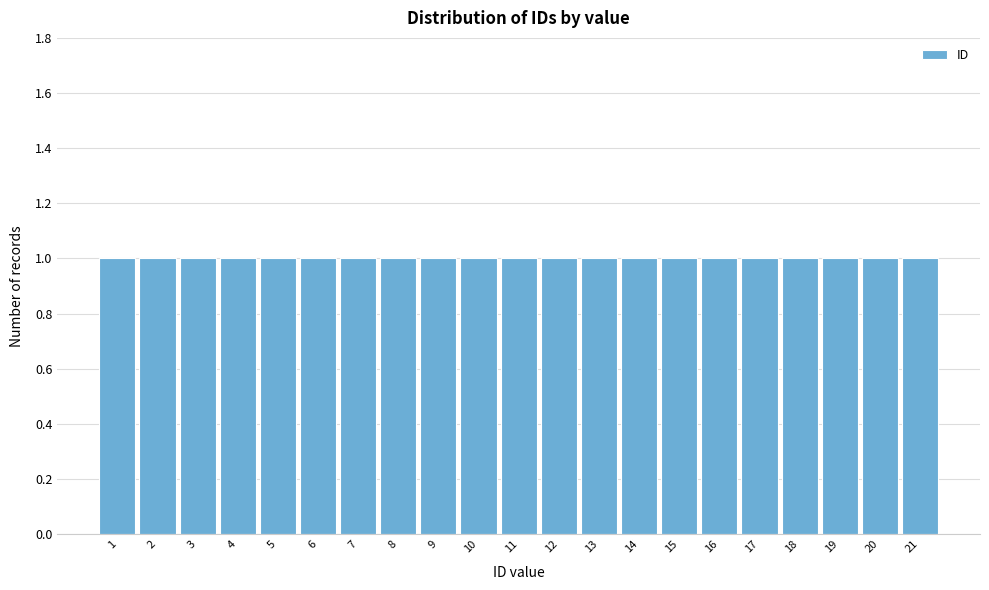

Reading left to right, list every bar in this chart as the range it spans on the x-axis followed by its height. The values are not printed on the chart, so give them approximately, as read against the axis.

0.5 to 1.5: 1
1.5 to 2.5: 1
2.5 to 3.5: 1
3.5 to 4.5: 1
4.5 to 5.5: 1
5.5 to 6.5: 1
6.5 to 7.5: 1
7.5 to 8.5: 1
8.5 to 9.5: 1
9.5 to 10.5: 1
10.5 to 11.5: 1
11.5 to 12.5: 1
12.5 to 13.5: 1
13.5 to 14.5: 1
14.5 to 15.5: 1
15.5 to 16.5: 1
16.5 to 17.5: 1
17.5 to 18.5: 1
18.5 to 19.5: 1
19.5 to 20.5: 1
20.5 to 21.5: 1